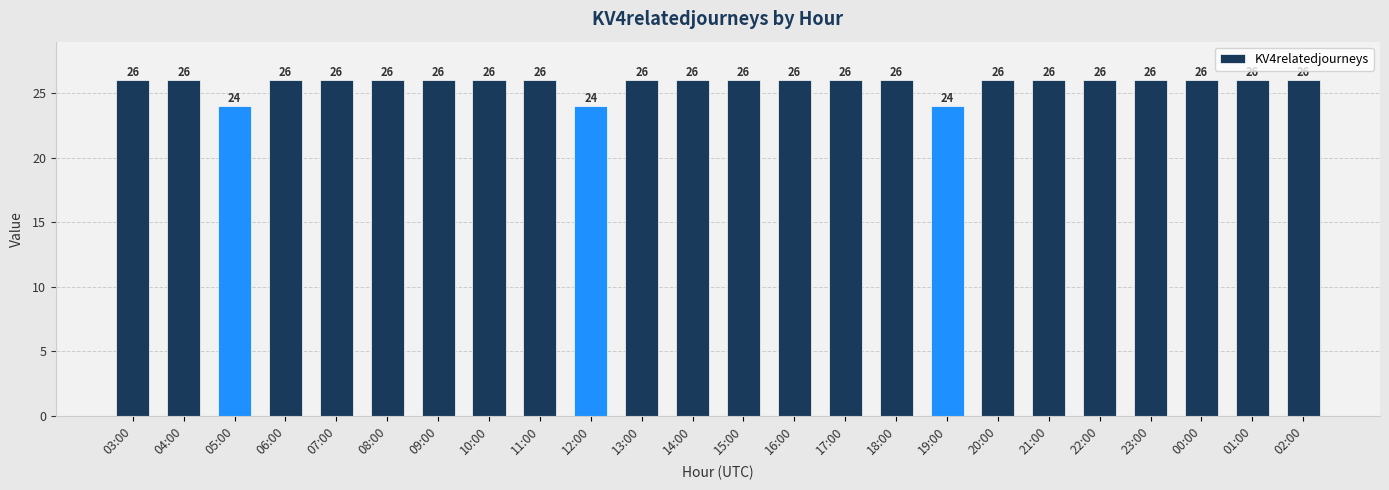

Count the number of categories in the chart.

24